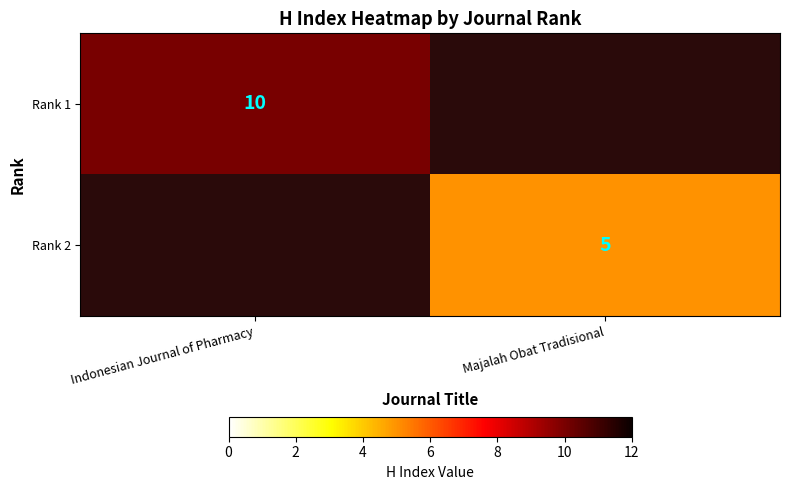

What is the sum of all Rank 1 values?

10